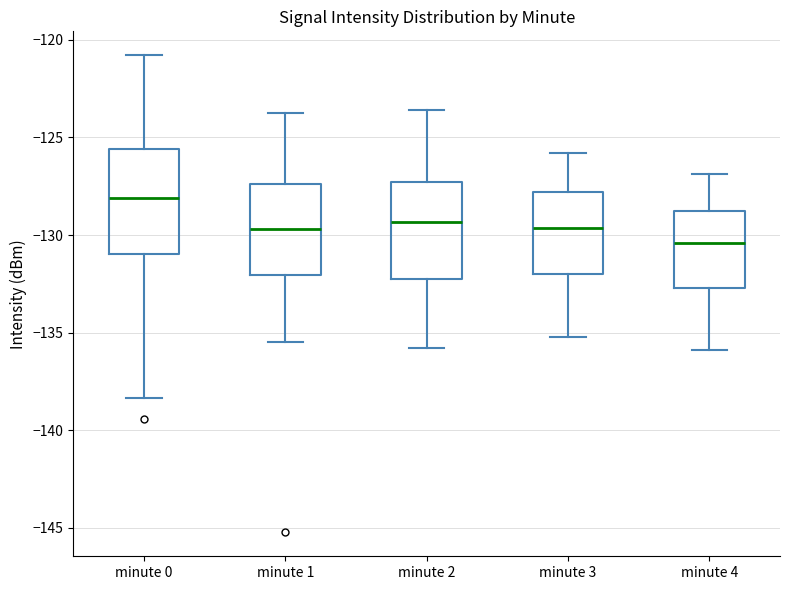

Which box has the lowest median line?

minute 4